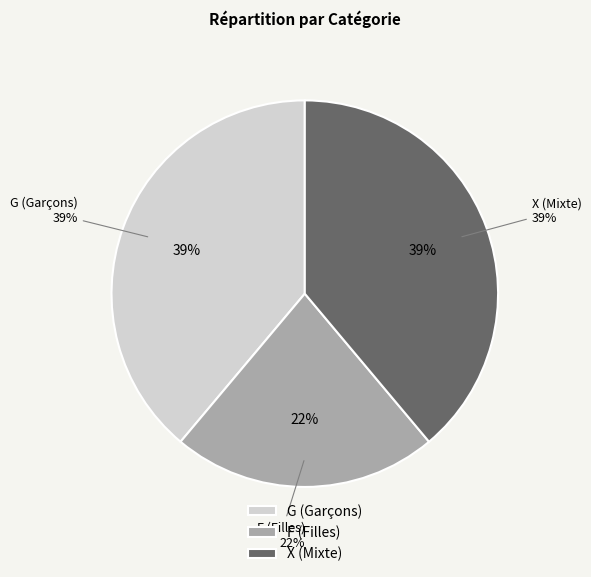

To the nearest percent, what is the difference between the F and X slice percentages?

17%